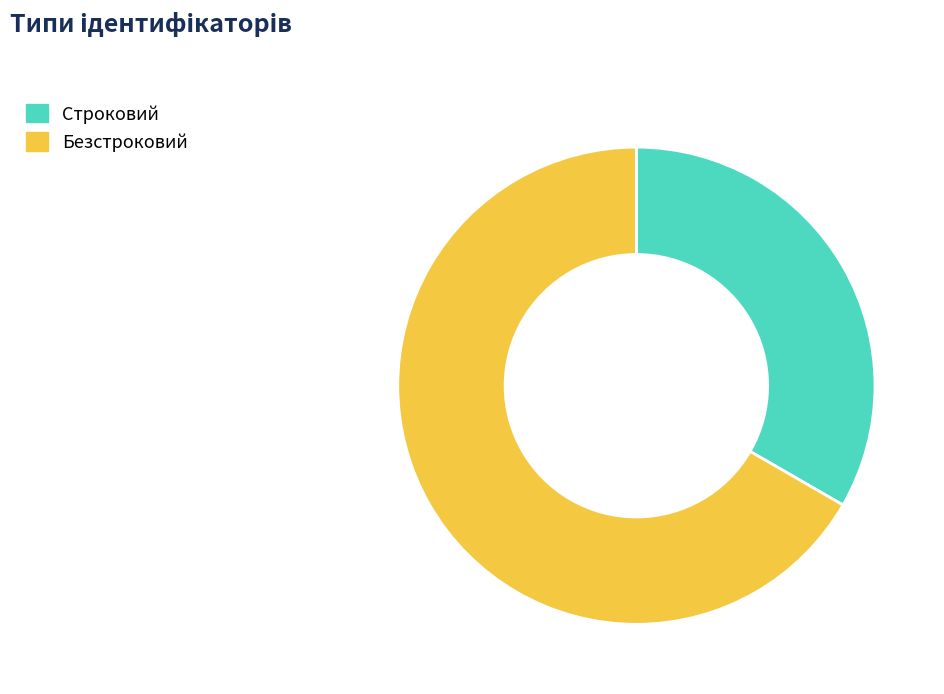

To the nearest percent, what is the combined percentage of Строковий and Безстроковий?

100%